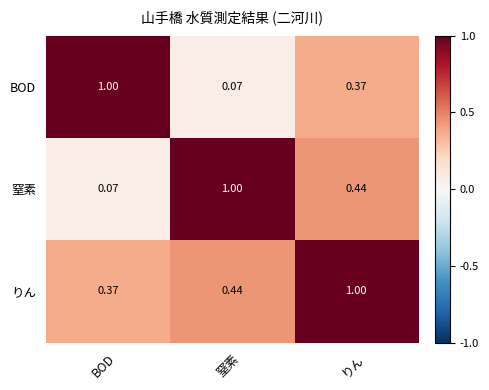

At which category is the sum across all series the highest?

りん